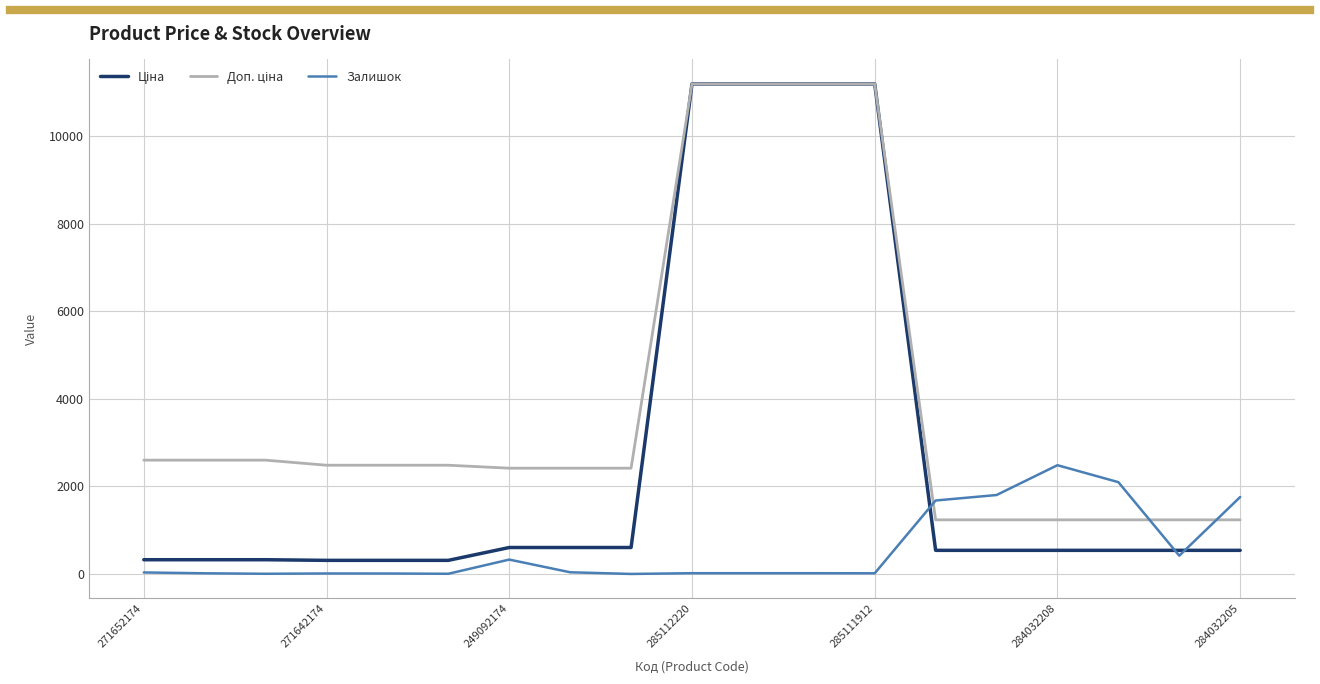

Count the number of data series in this chart.

3